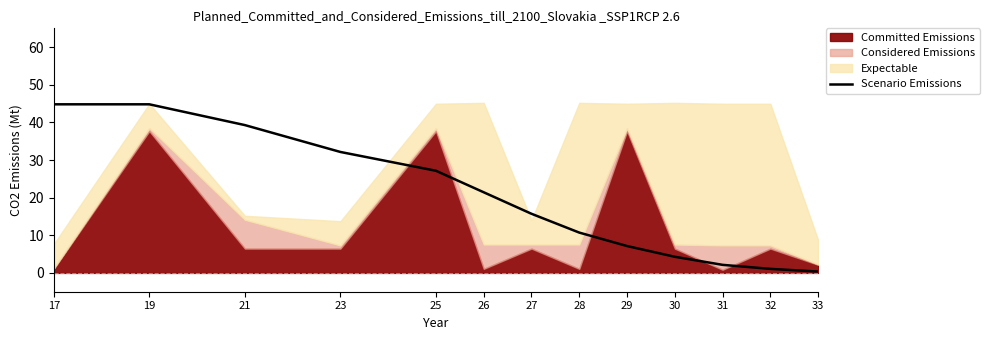

Does the chart have visible grid lines?

No